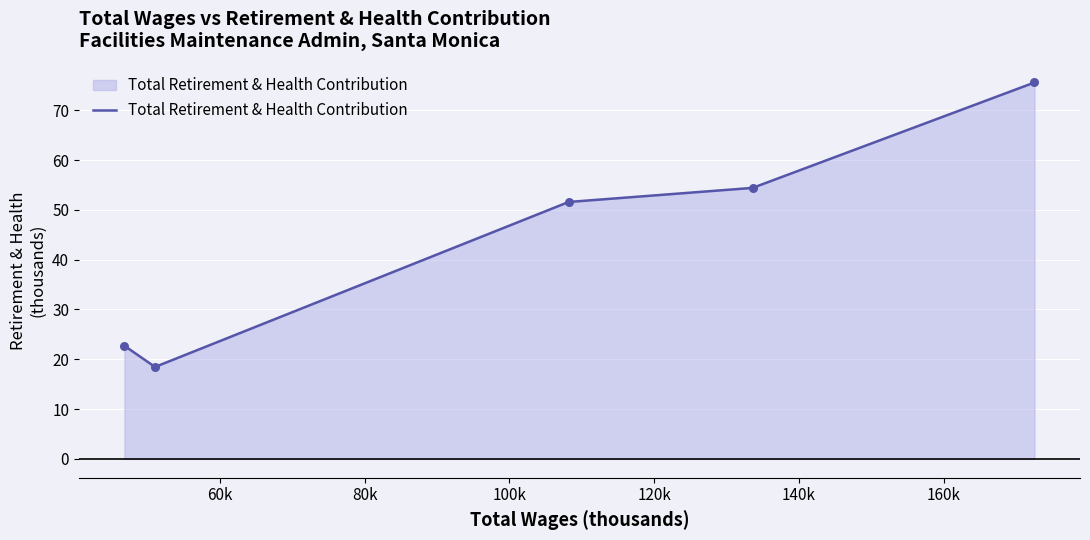

True or false: the data has more than 1 interior local peaks.

False